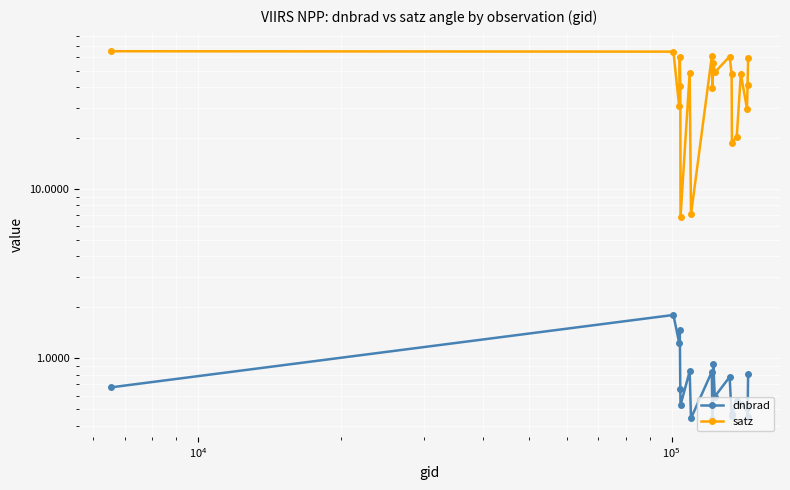

At how many categories does at least one series exceed 64?

2